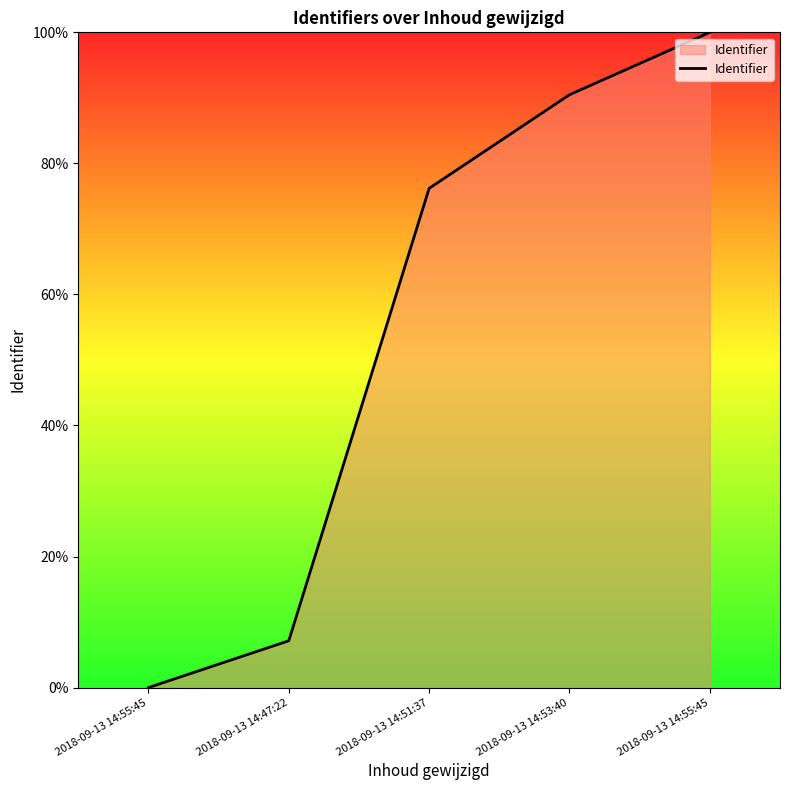

Rank the categories by value from highest to lowest.

2018-09-13 14:55:45, 2018-09-13 14:53:40, 2018-09-13 14:51:37, 2018-09-13 14:47:22, 2018-09-13 14:55:45